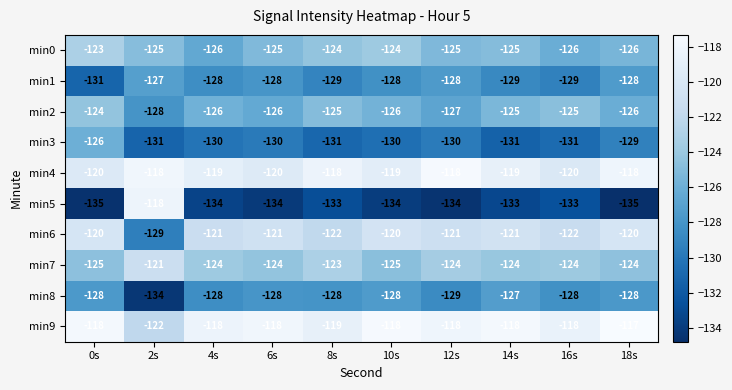

What is the sum of the min1 values at 0s and 8s?

-260